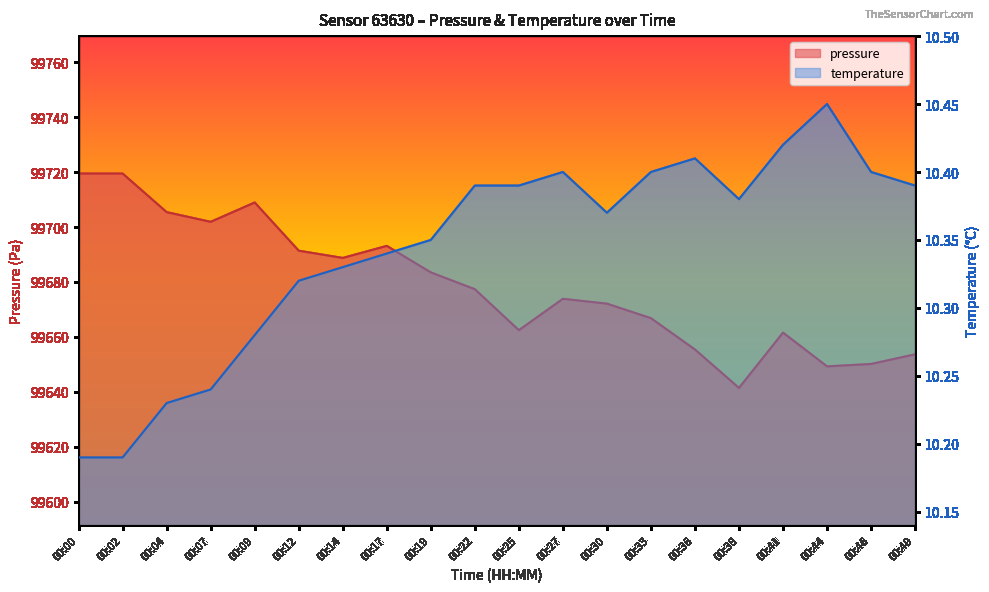

In pressure, how many points are lower than both neighbors (excluding endpoints)?

5